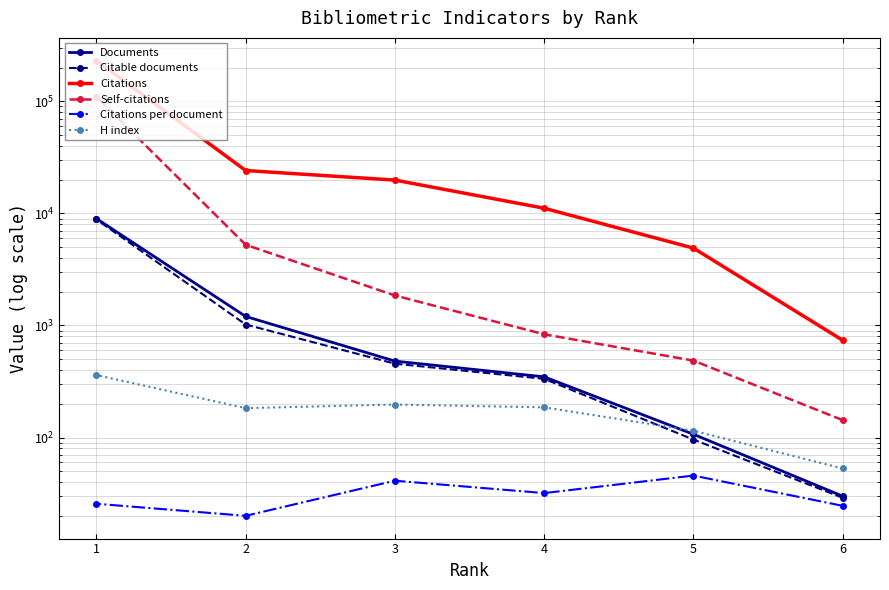

Is the value of Citations per document at 6 greater than the value of H index at 6?

No